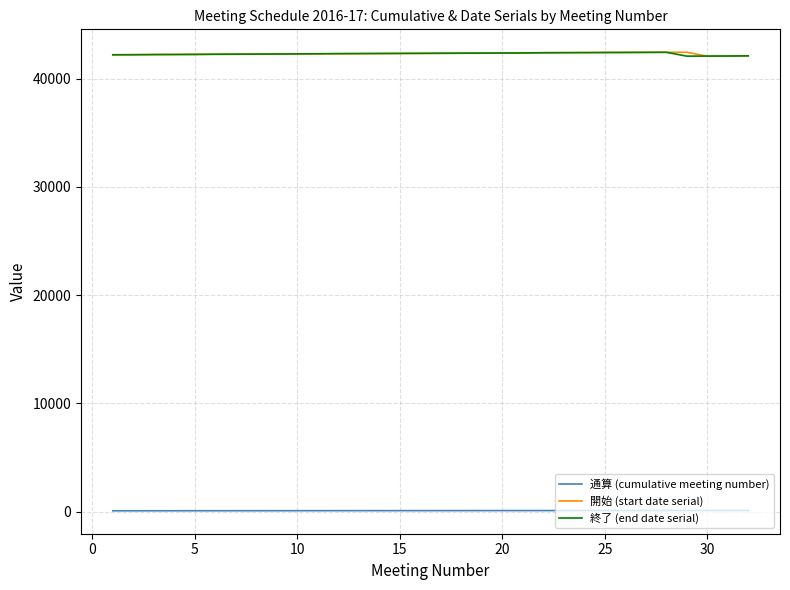

What is the maximum value shown in the chart?

42427